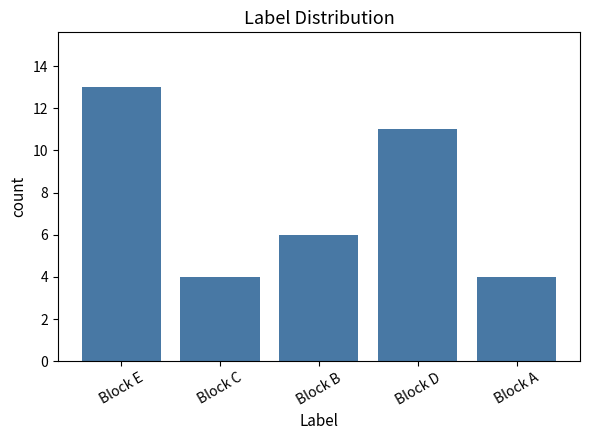

Does the chart contain stacked bars?

No